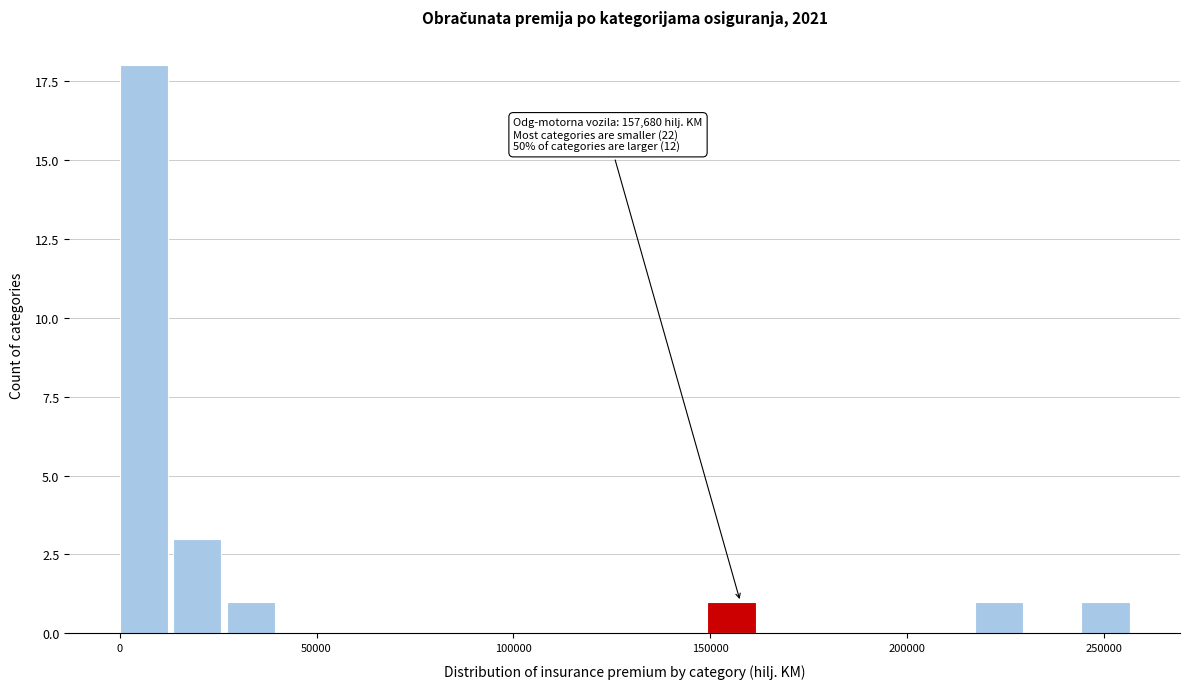

Around what value on the x-axis is the tallest bar? Give the approximate position of its centre, as read against the axis.

5000